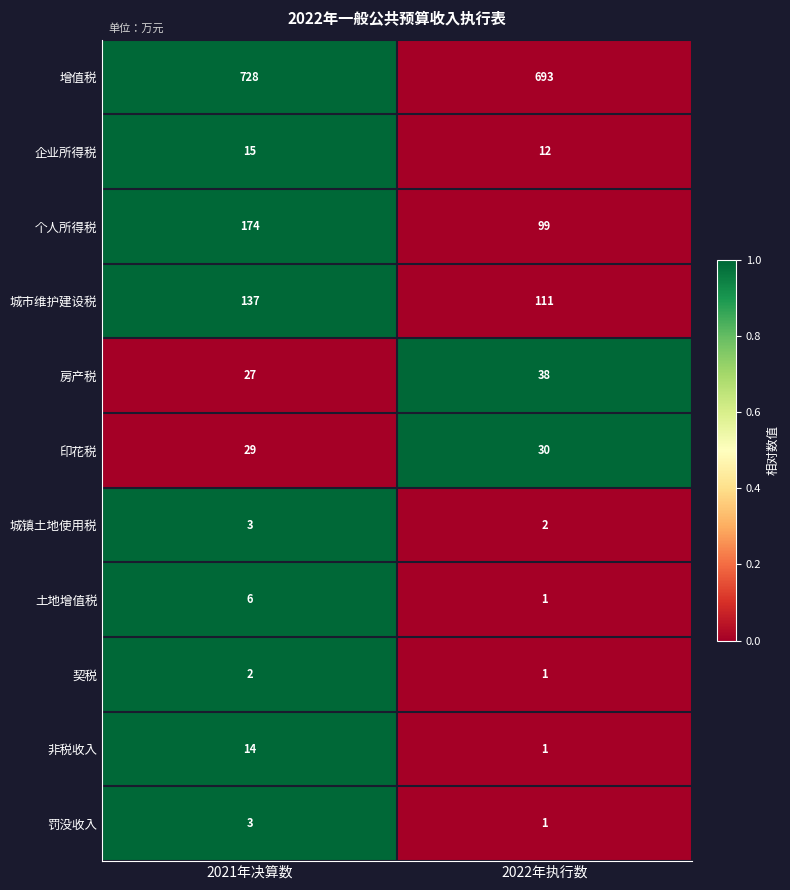

What is the difference between the maximum and minimum values in the 个人所得税 series?

75